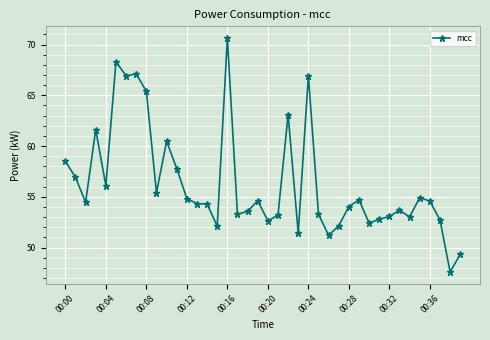

What is the sum of all values?

2253.4